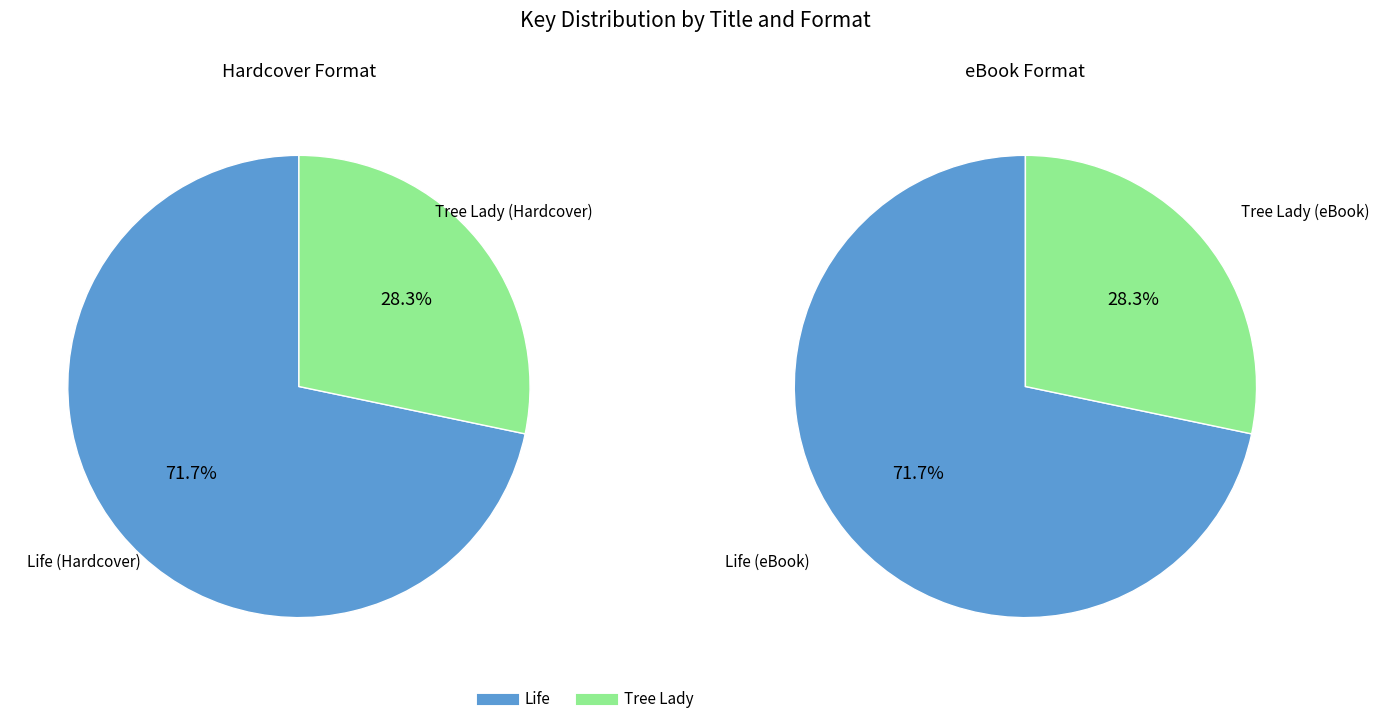

Is it true that Tree Lady is 28% of the pie?

True